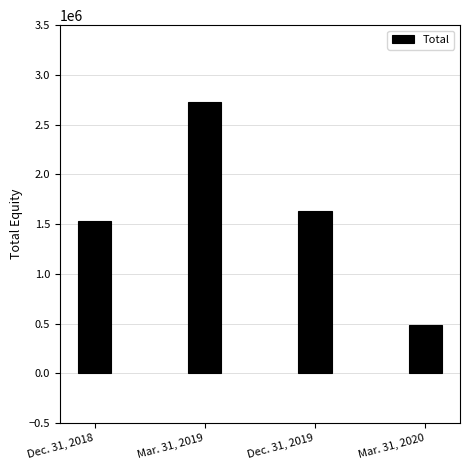

Count the number of data series in this chart.

1